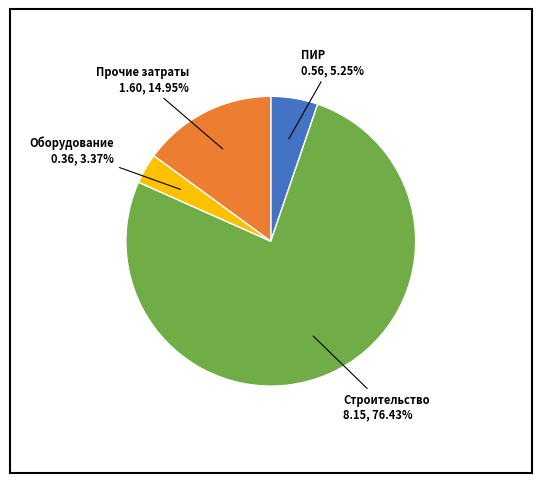

Which category accounts for the majority?

Строительство